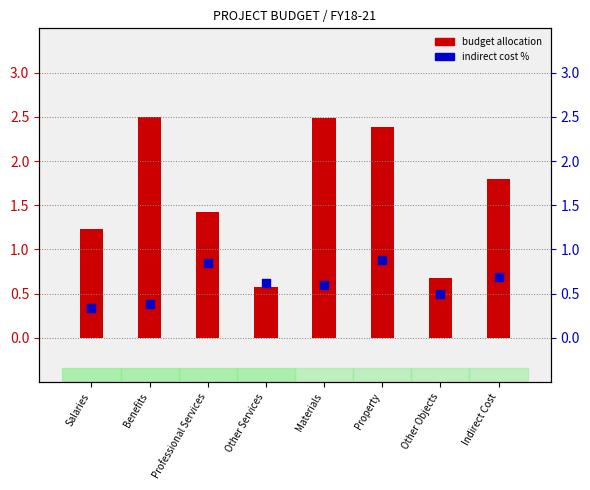

Which series reaches the minimum Y coordinate?

Indirect Cost %